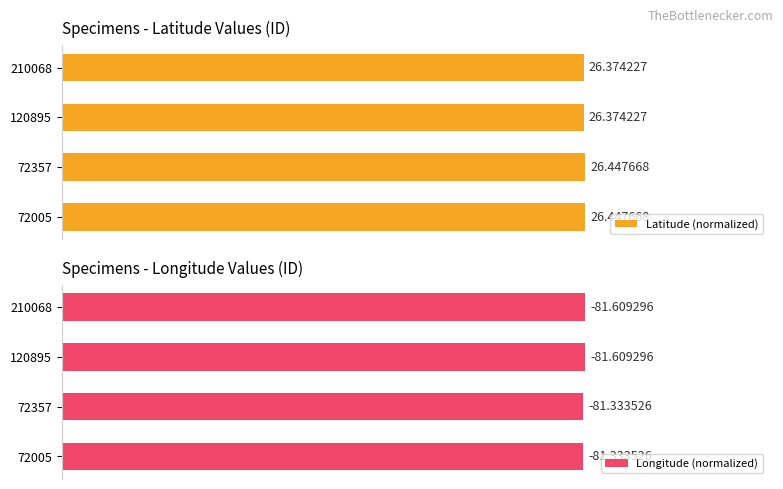

At 0.2, list the series in order from smallest to largest.

Longitude (normalized), Latitude (normalized)